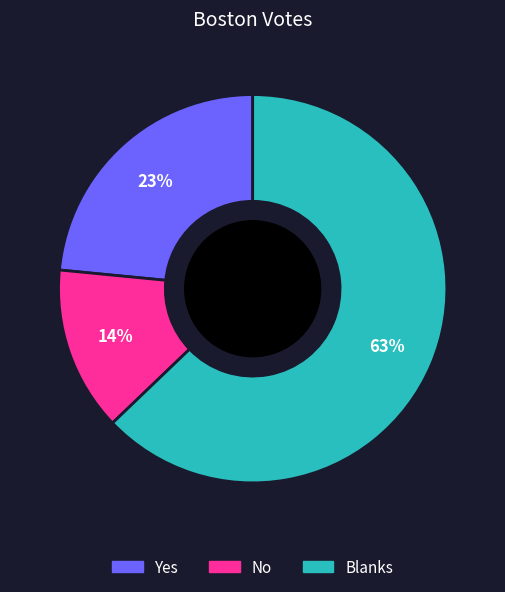

Combined, do Yes and Blanks account for over 50%?

Yes